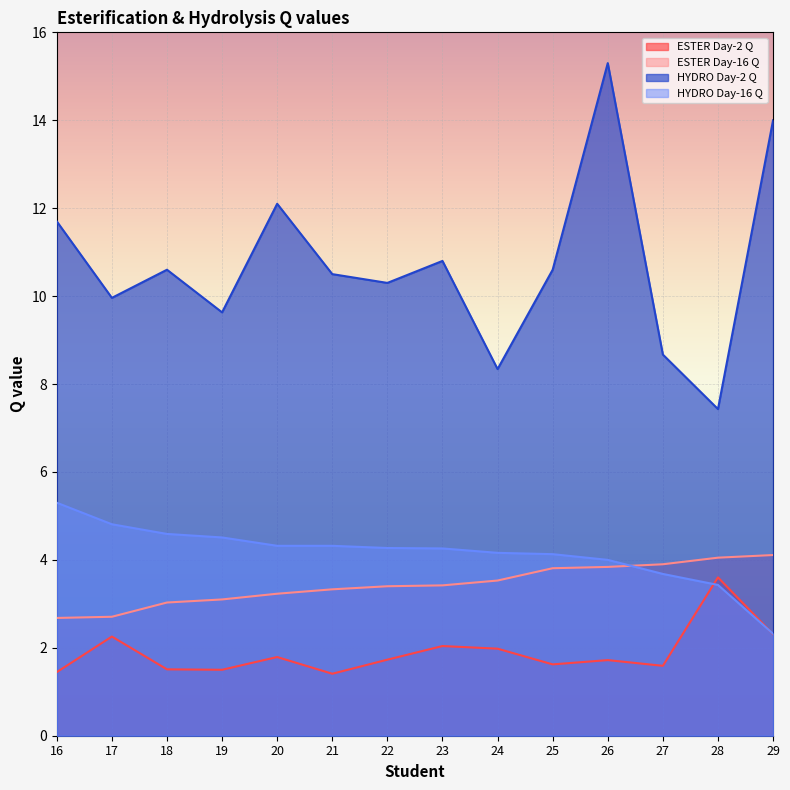

Which category has the lowest value across all series?

21